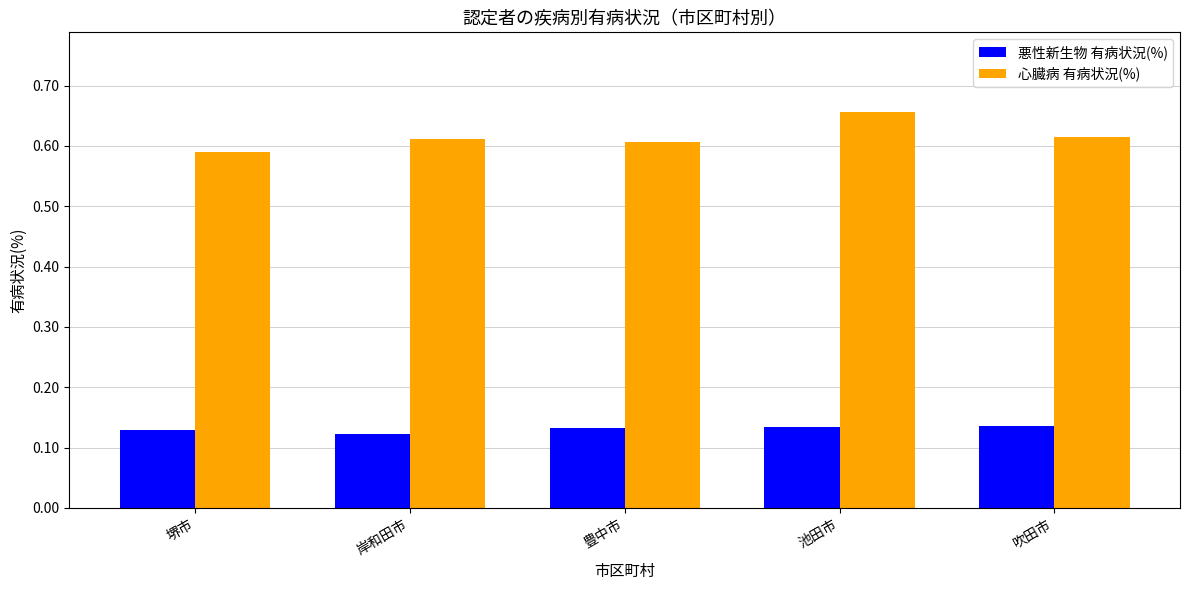

At how many categories does at least one series exceed 0?

5